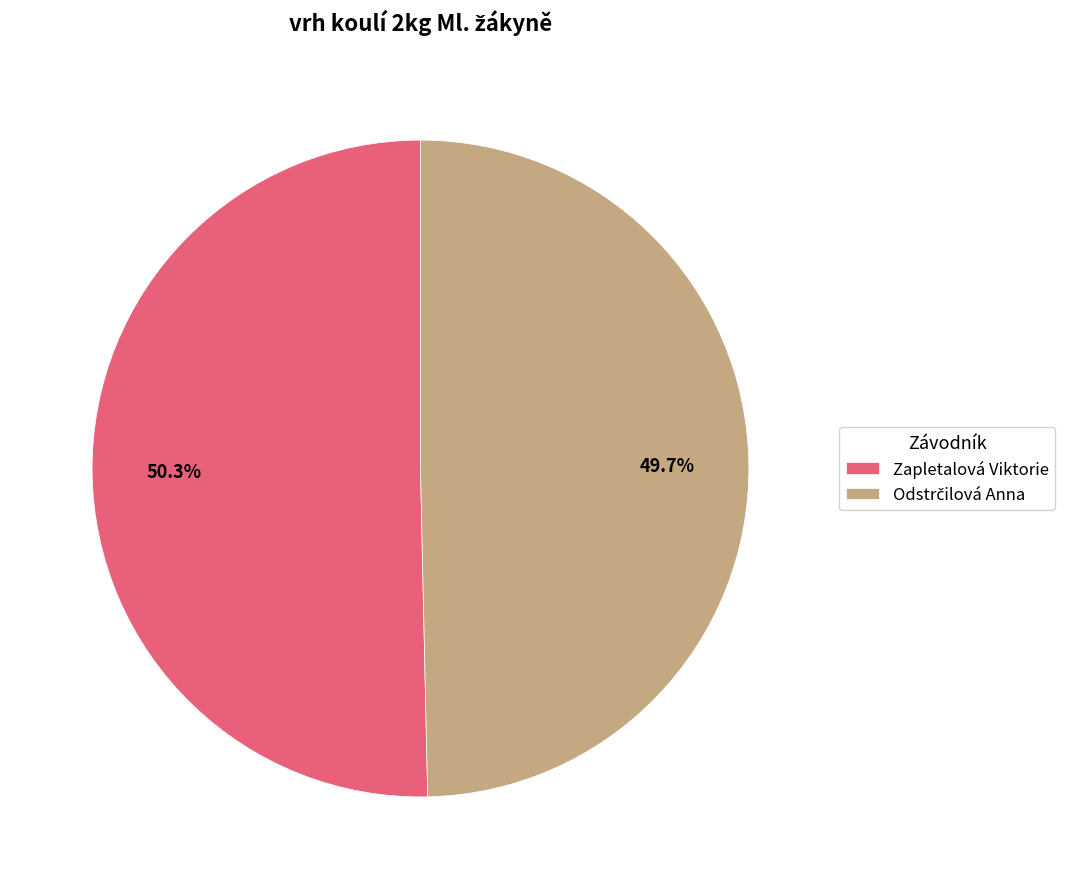

Which slice is the largest?

Zapletalová Viktorie